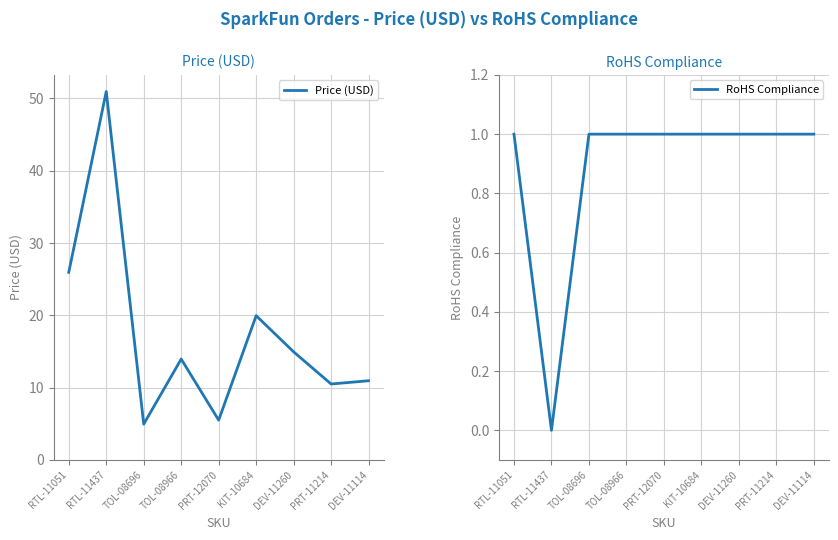

Rank the series by their maximum value, from lowest to highest.

RoHS Compliance, Price (USD)